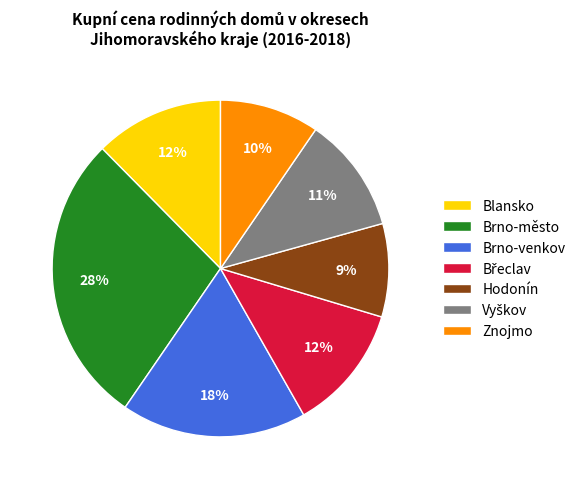

Is it true that Brno-venkov is 18% of the pie?

True